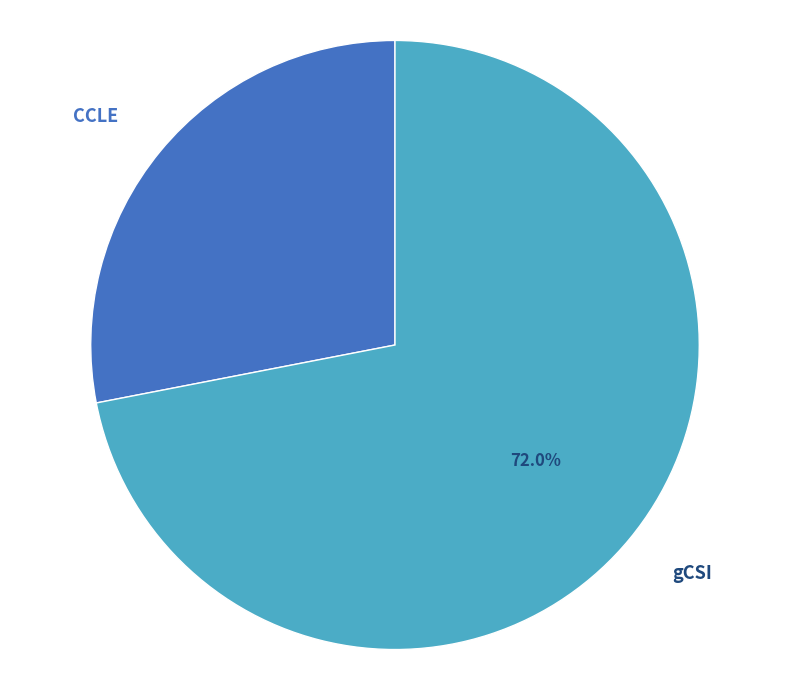

Approximately how many times larger is the value at CCLE compared to gCSI?

0.4